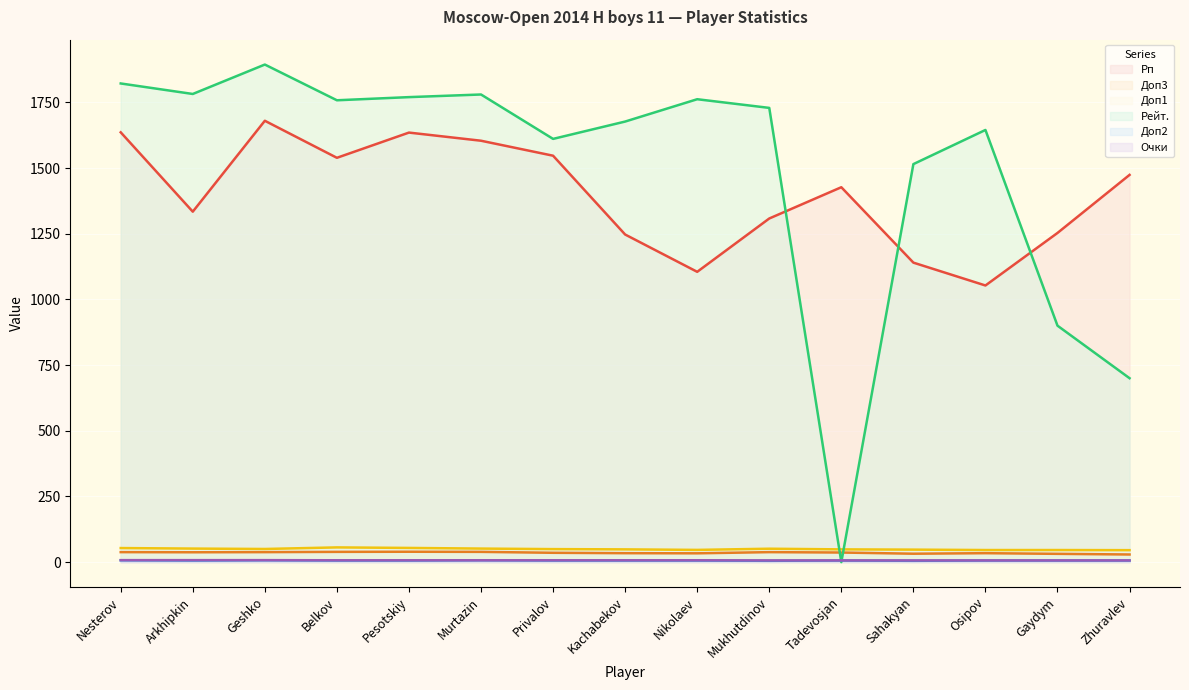

True or false: Доп1 has a value of 53.5 at Nesterov.

True